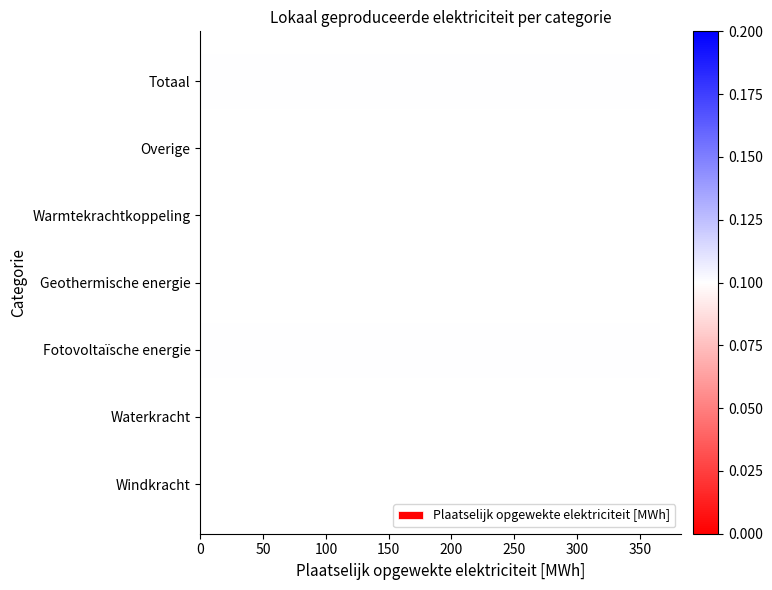

What is the sum of all values?

730.0